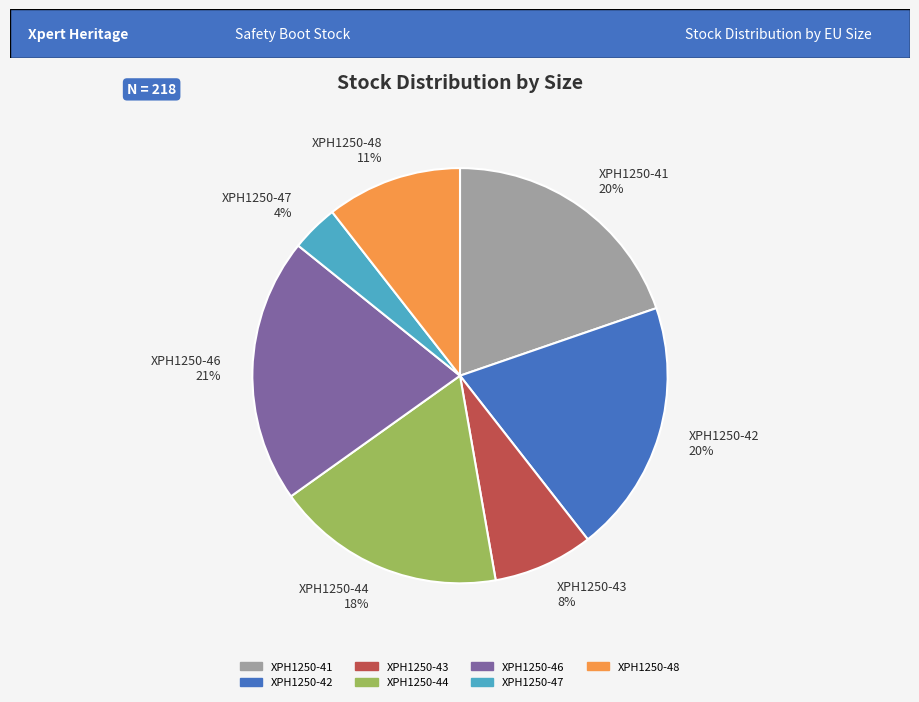

Do XPH1250-47 and XPH1250-46 together represent more than half of the pie?

No